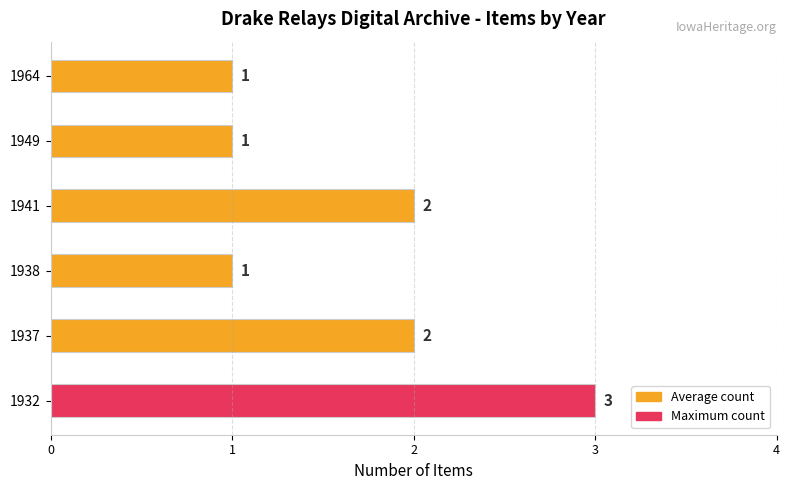

What is the sum of all values?

10